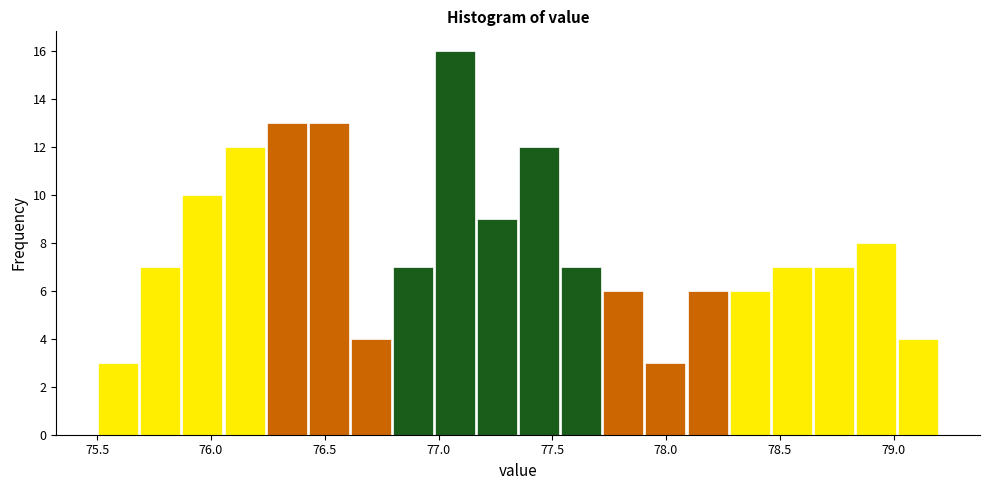

Around what value on the x-axis is the tallest bar? Give the approximate position of its centre, as read against the axis.

77.05